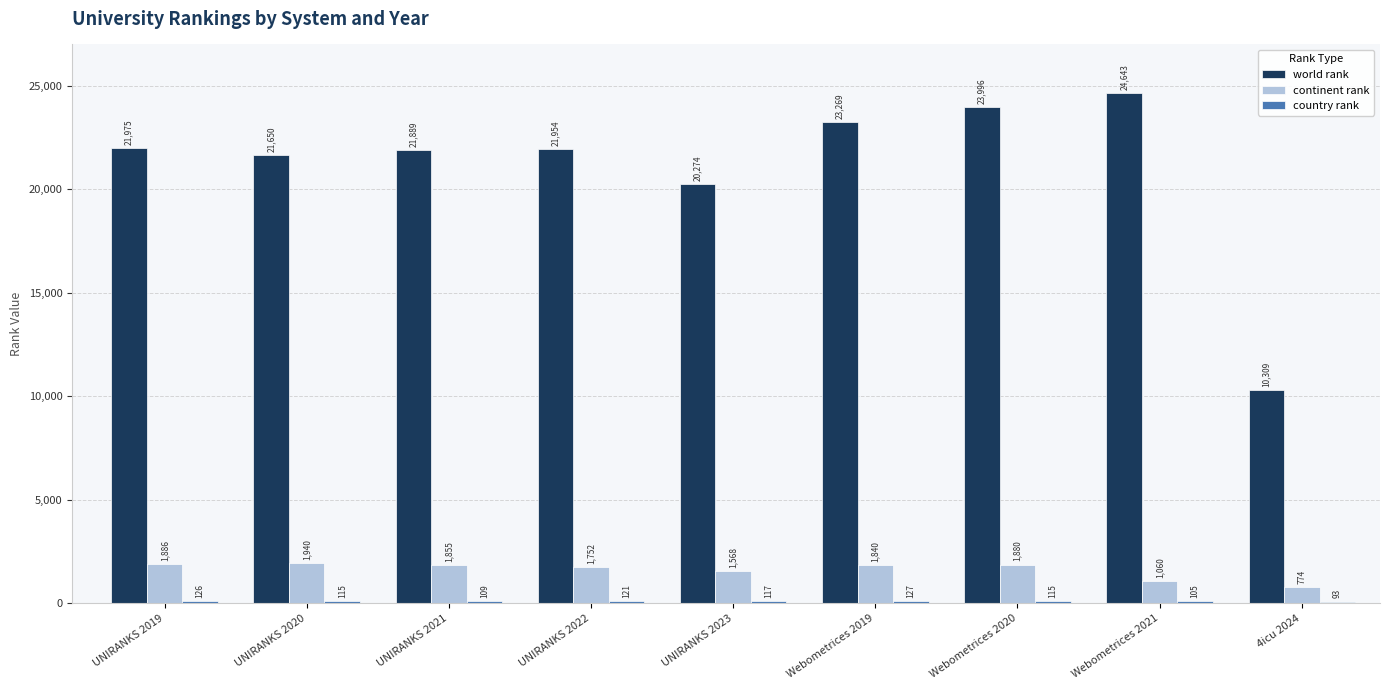

What is the difference between the continent rank values at UNIRANKS 2023 and UNIRANKS 2020?

372